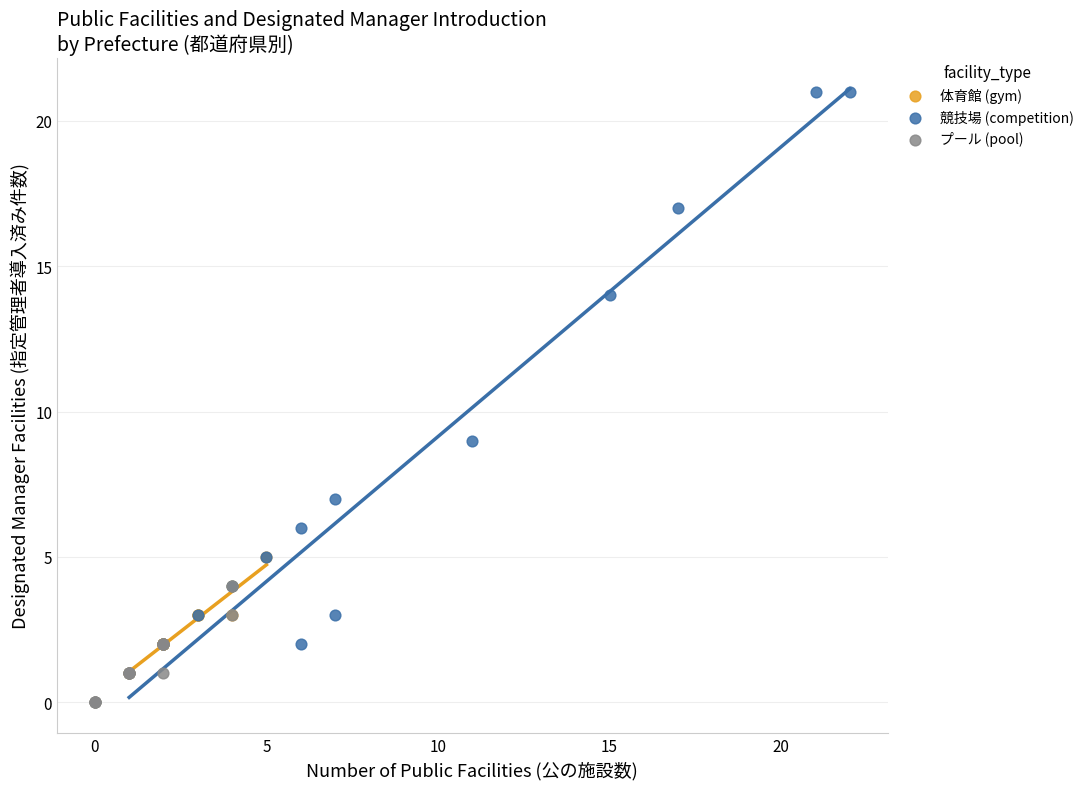

Which series reaches the maximum Y coordinate?

競技場 (competition)